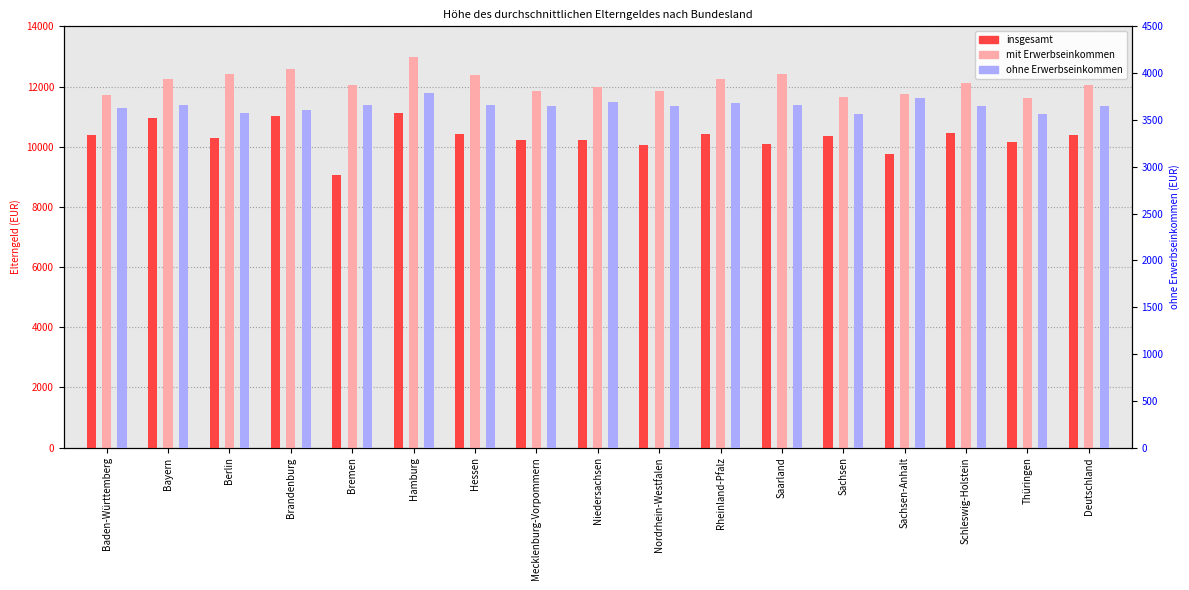

Which series has the largest range (max minus min)?

insgesamt